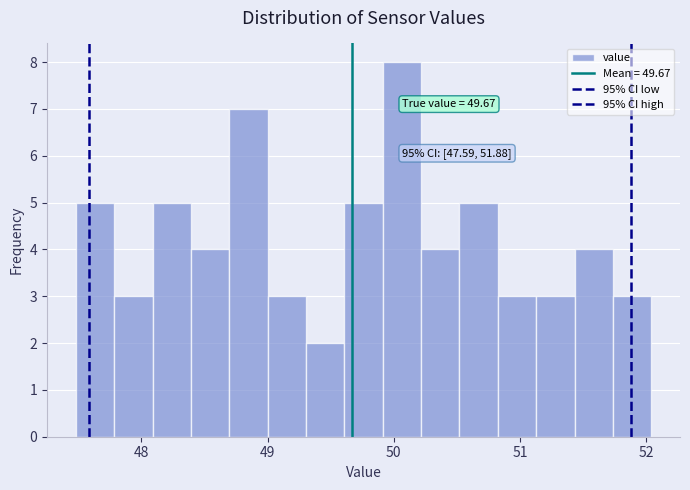

Read against the x-axis, roughly where is the centre of the tallest bar?

50.1